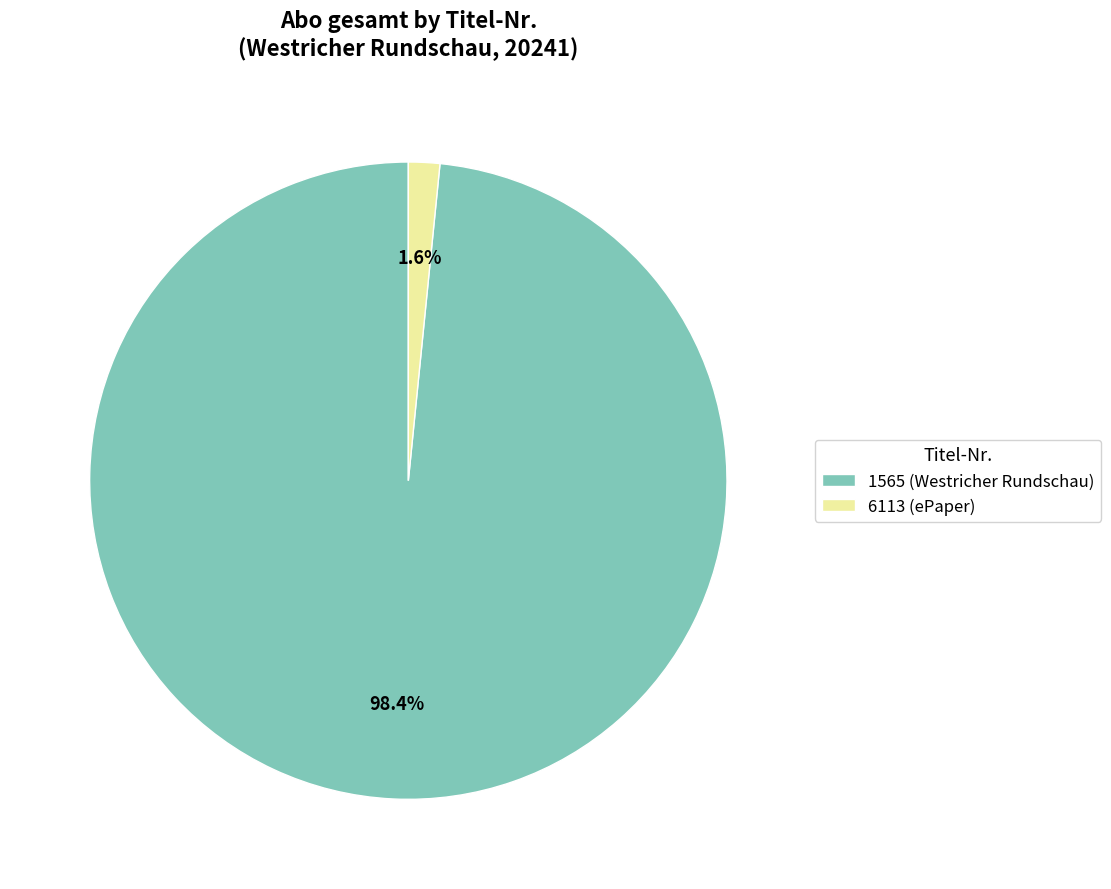

Combined, what portion of the pie is 6113 (ePaper) and 1565 (Westricher Rundschau)?

100.0%